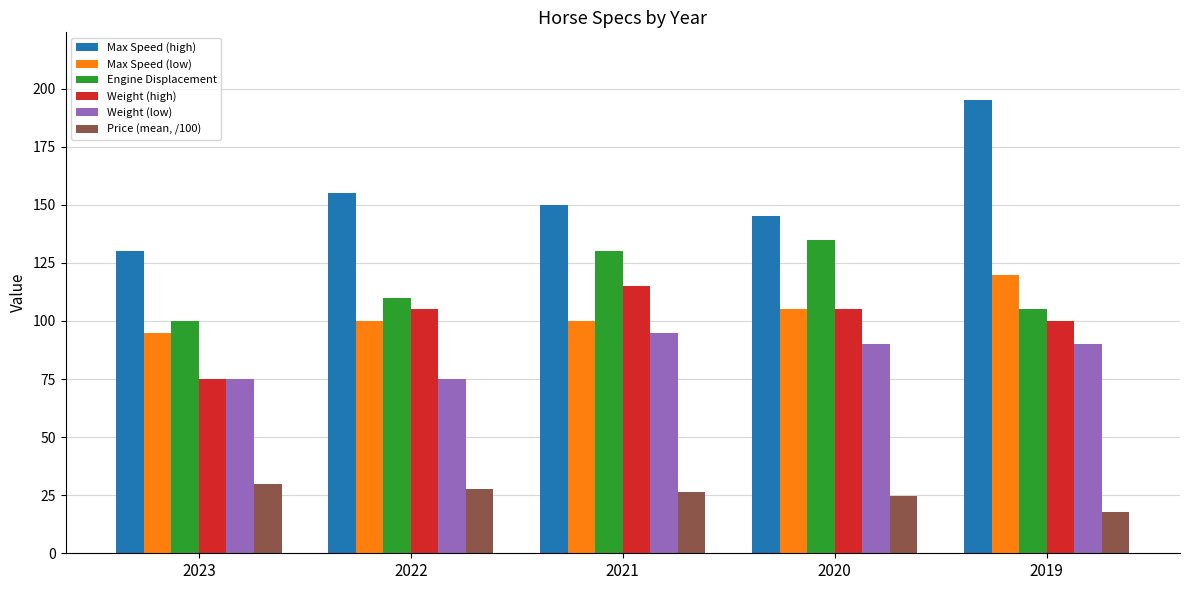

What is the approximate value of Engine Displacement at 2021?

130.0